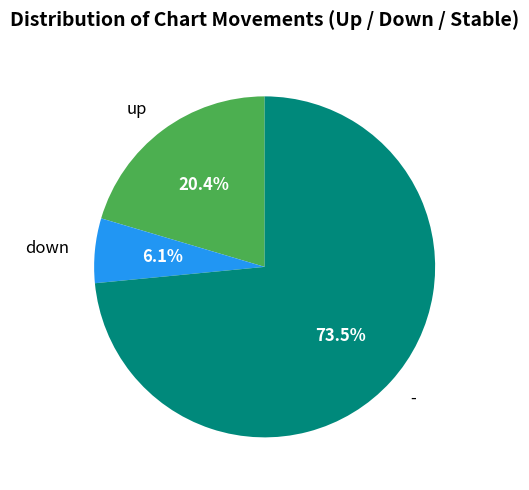

Which slice is the smallest?

down